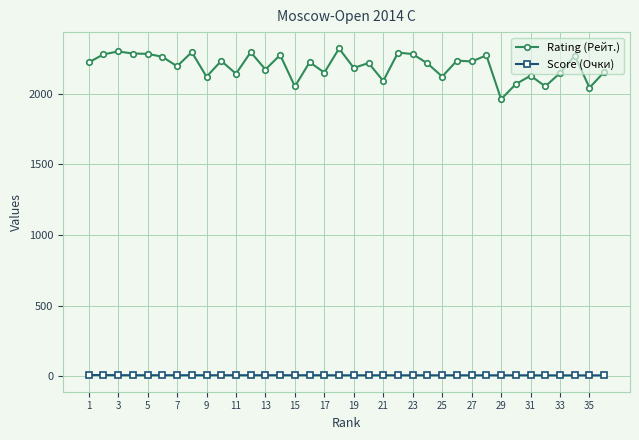

Count the Score (Очки) values in the range 6 to 7.

33